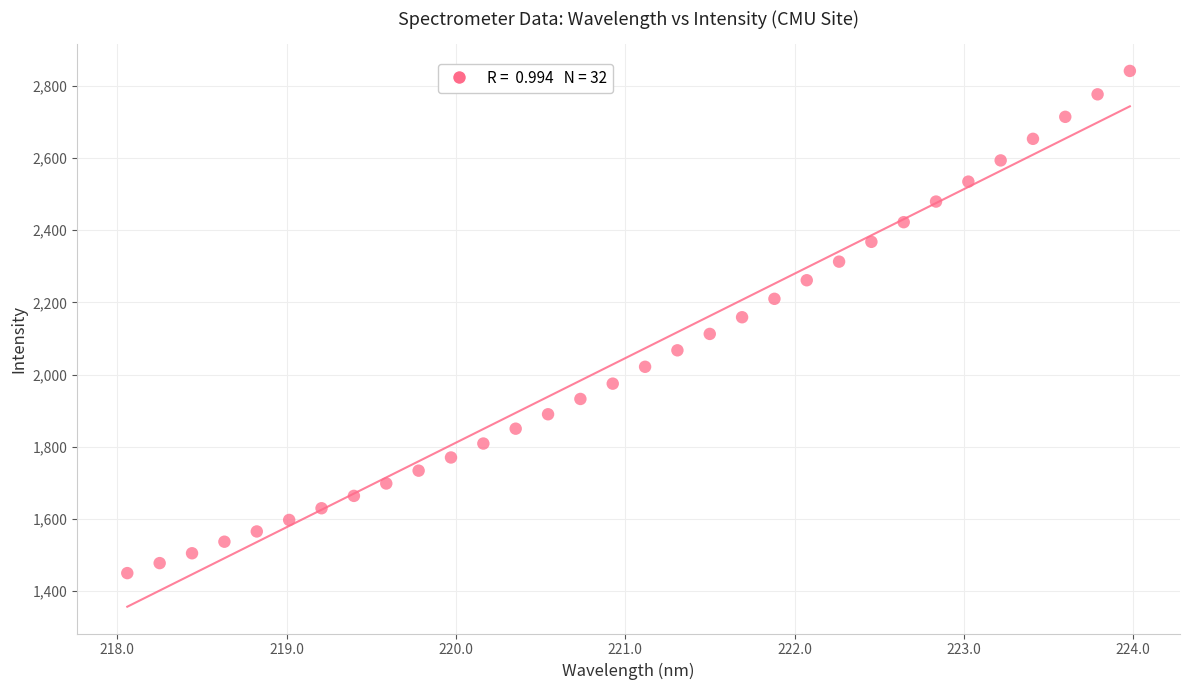

What is the range of Y values (max minus min)?

1391.1